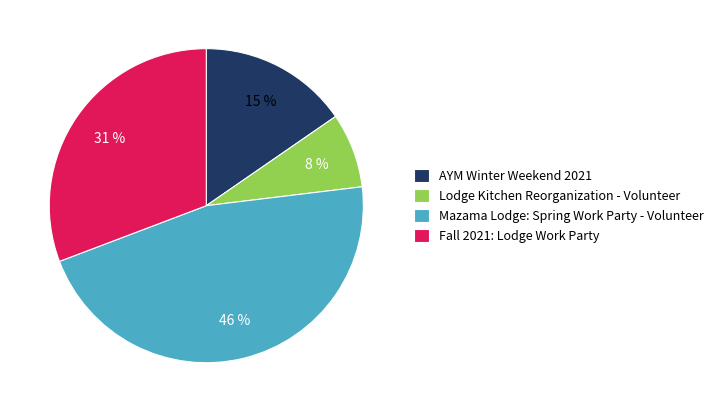

To the nearest percent, what is the average slice percentage?

25%